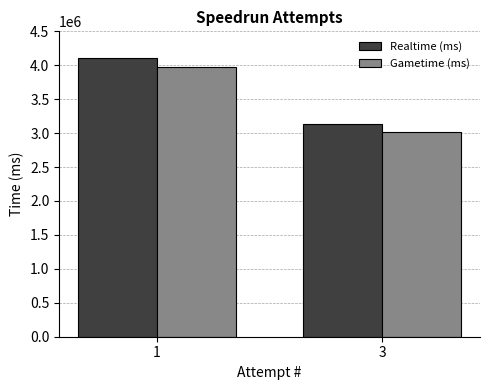

What is the value of the Gametime (ms) bar at the 1st from the left?

3977085